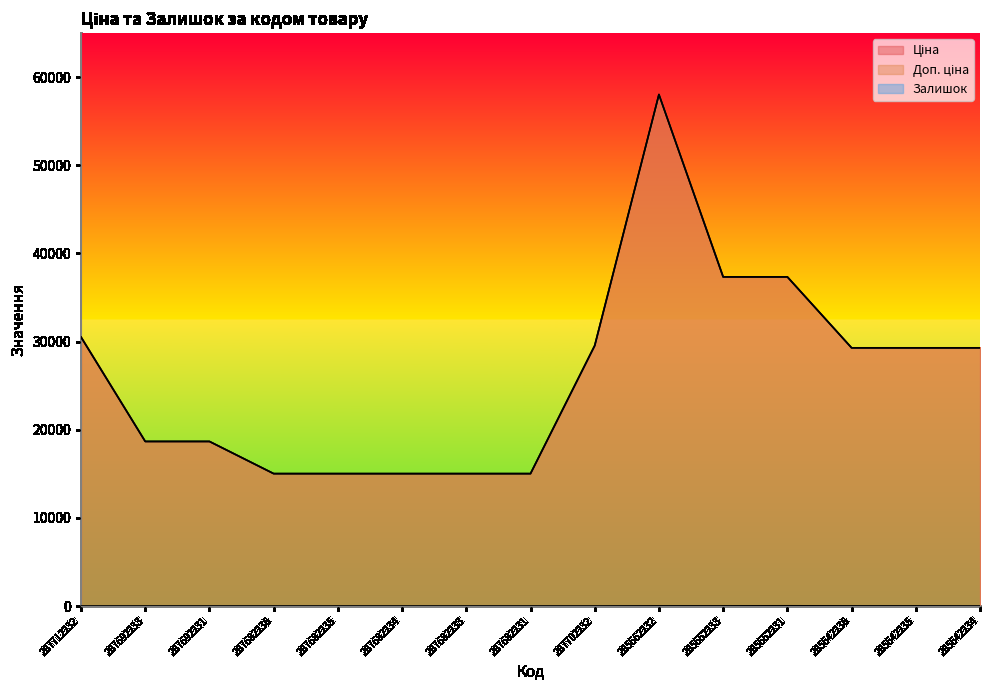

The Доп. ціна series shows 15019.2 at 287682231. True or false?

True